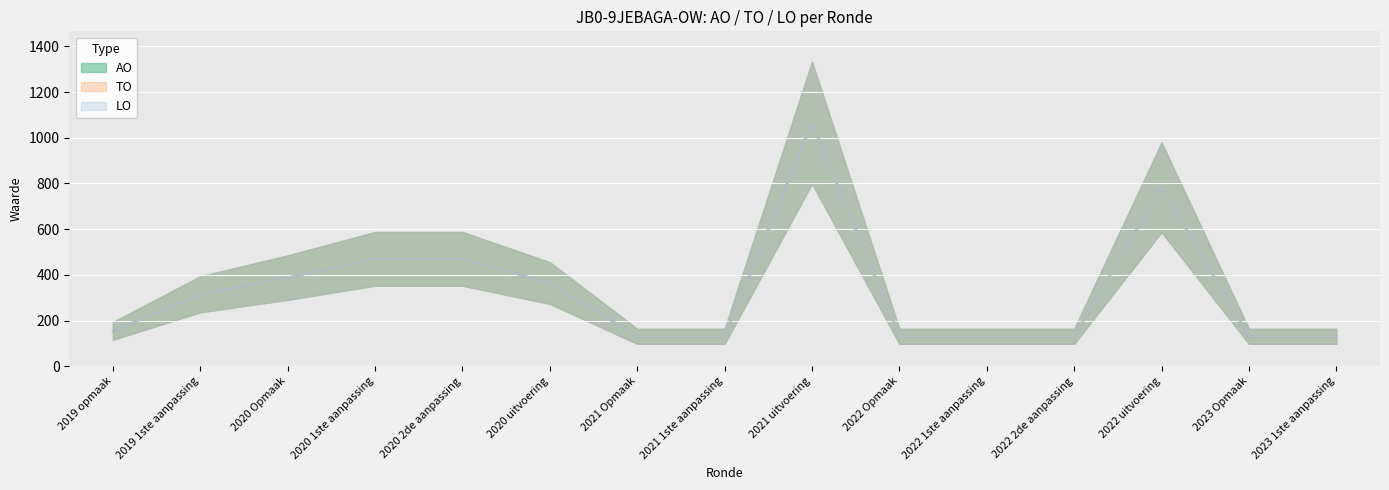

At which label does LO reach its minimum?

2019 opmaak